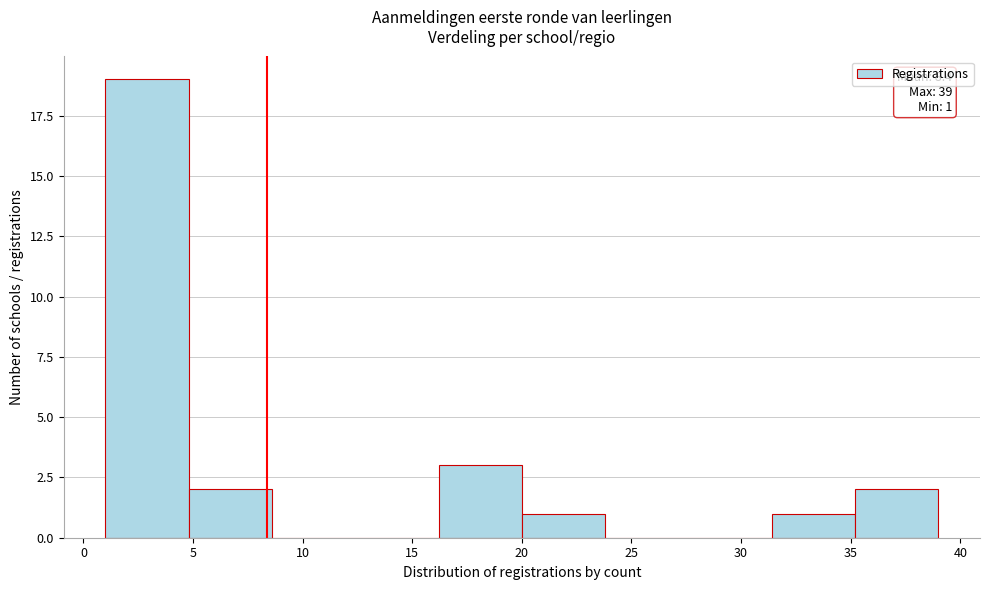

Over which range of the x-axis is the bar tallest?

1.0 to 4.8